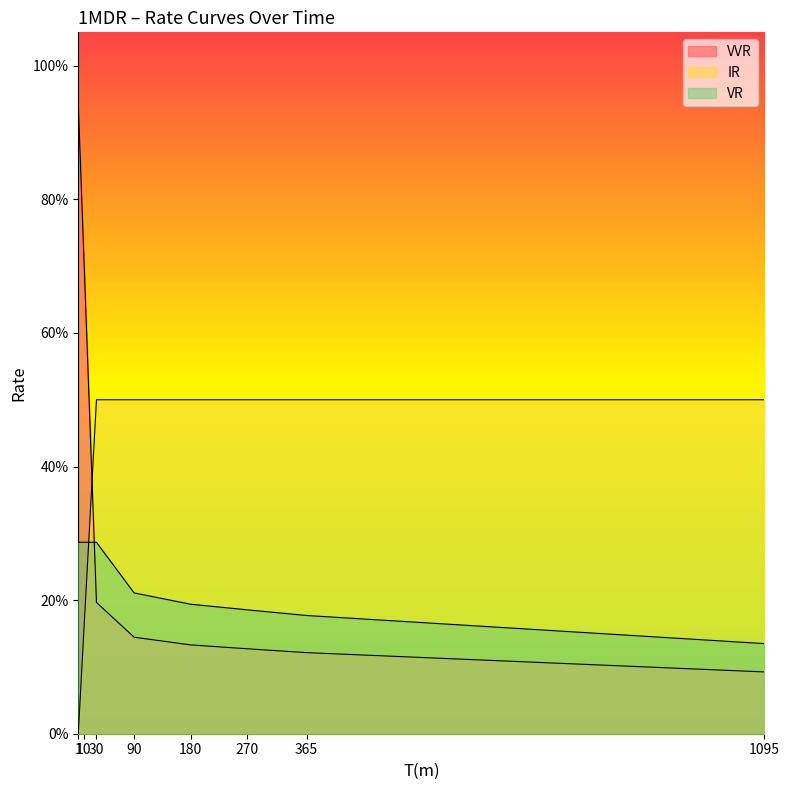

Which has a higher value, 270 or 1095?

270